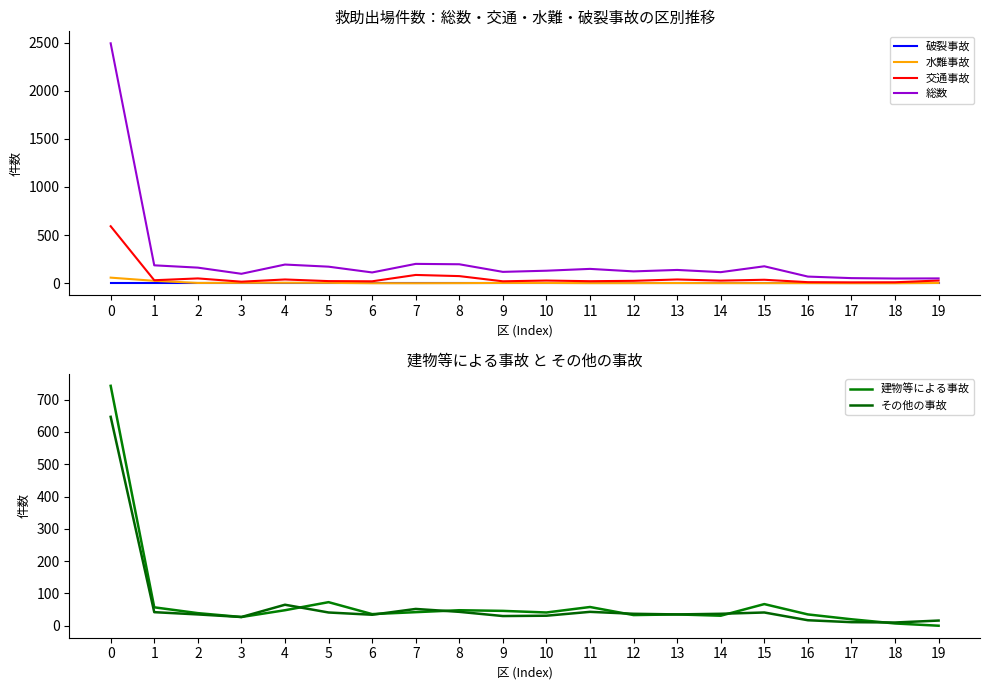

What is the highest value of the 総数 series?

2492